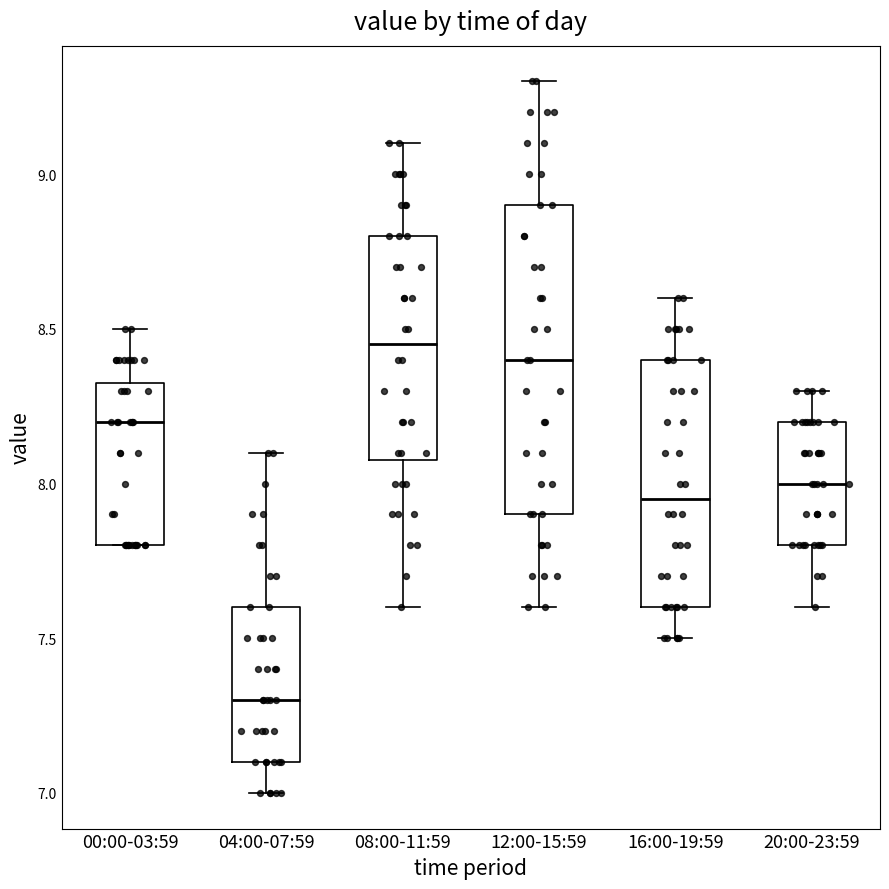

Reading left to right, read every box against the y-axis: the position of its median line, the range the box covers, and the ends of its whiskers. The values are not printed on the chart, so give them approximately, as read against the axis.

00:00-03:59: median 8.20, box 7.80 to 8.35, whiskers 7.80 to 8.50
04:00-07:59: median 7.30, box 7.10 to 7.60, whiskers 7.00 to 8.10
08:00-11:59: median 8.45, box 8.10 to 8.80, whiskers 7.60 to 9.10
12:00-15:59: median 8.40, box 7.90 to 8.90, whiskers 7.60 to 9.30
16:00-19:59: median 7.95, box 7.60 to 8.40, whiskers 7.50 to 8.60
20:00-23:59: median 8.00, box 7.80 to 8.20, whiskers 7.60 to 8.30